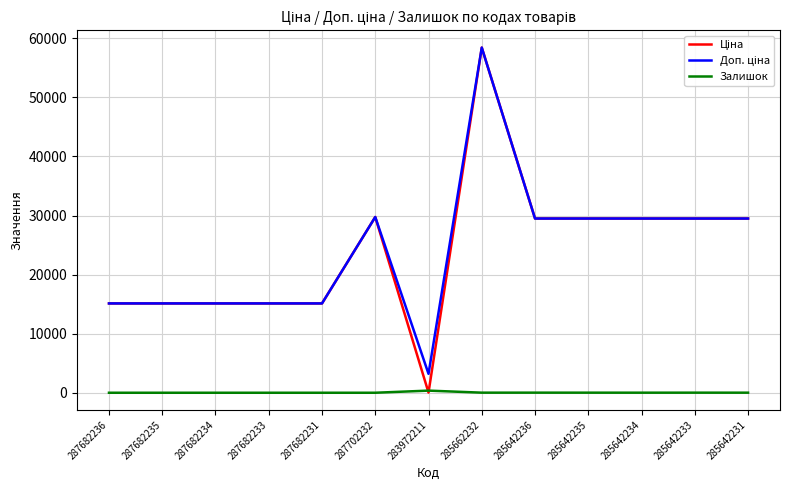

What is the total value across all series at 287682236?

30240.0